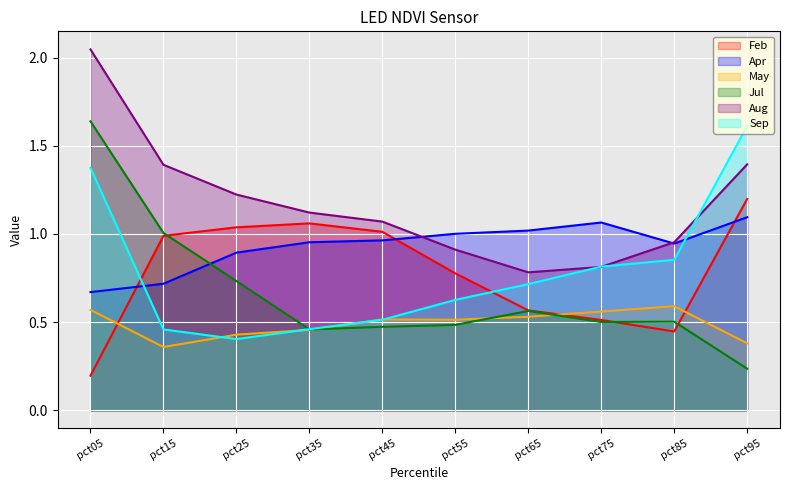

What is the sum of all Apr values?

9.3